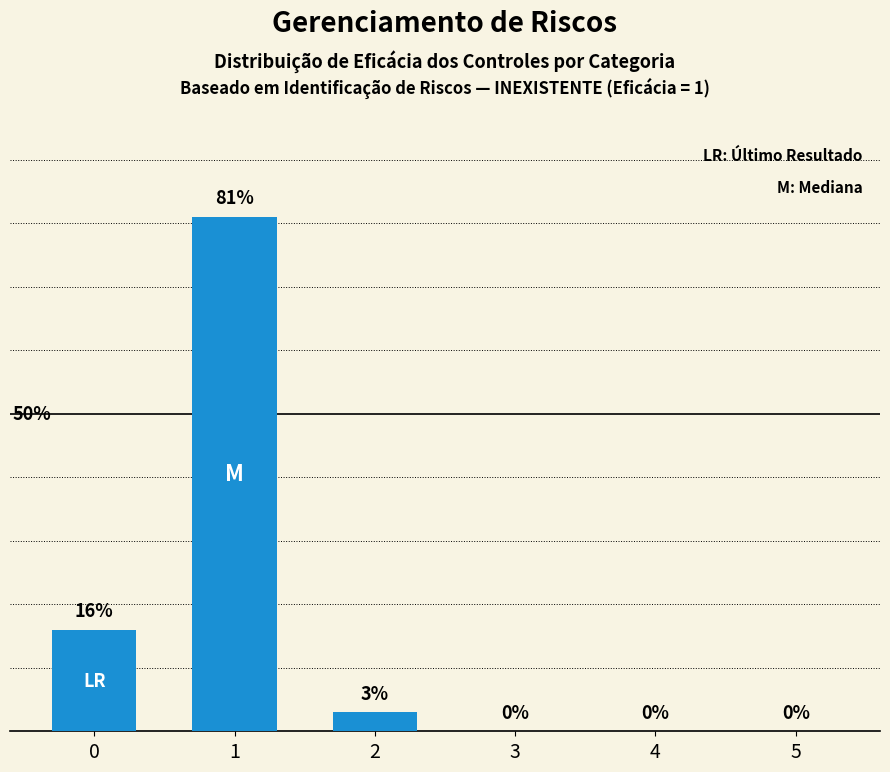

Reading left to right, list all the values displayed in this chart.

0=16	1=81	2=3	3=0	4=0	5=0